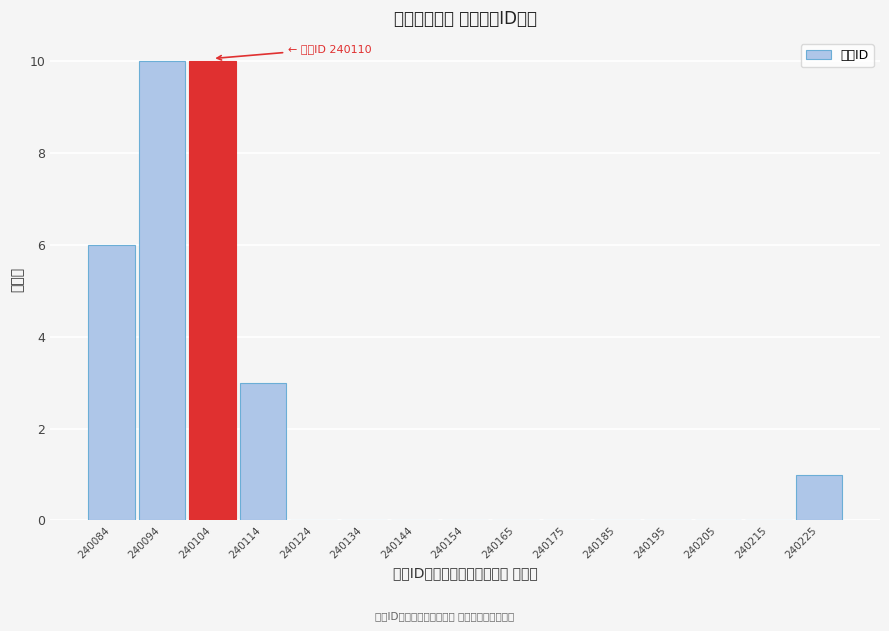

Reading left to right, what are all the values shown in this chart?

240084=6	240094=10	240104=10	240114=3	240124=0	240134=0	240144=0	240154=0	240165=0	240175=0	240185=0	240195=0	240205=0	240215=0	240225=1